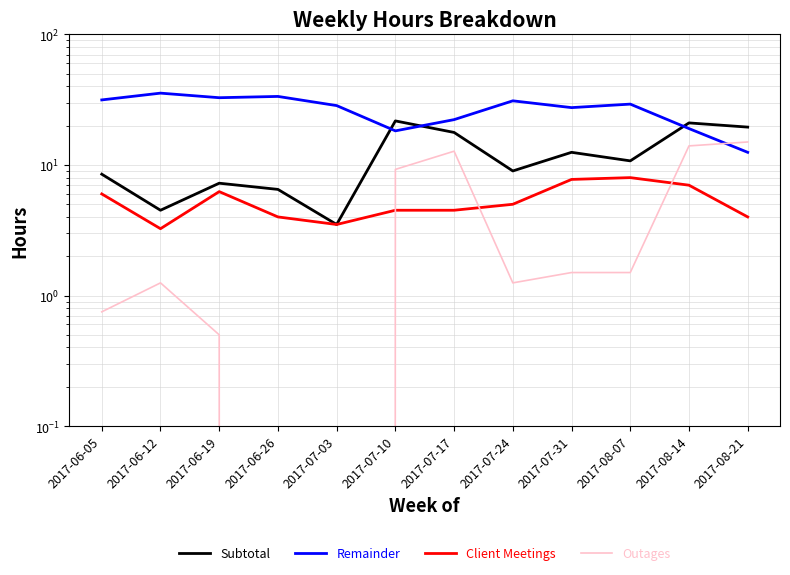

The Client Meetings series shows 2.5 at 2017-07-17. True or false?

False